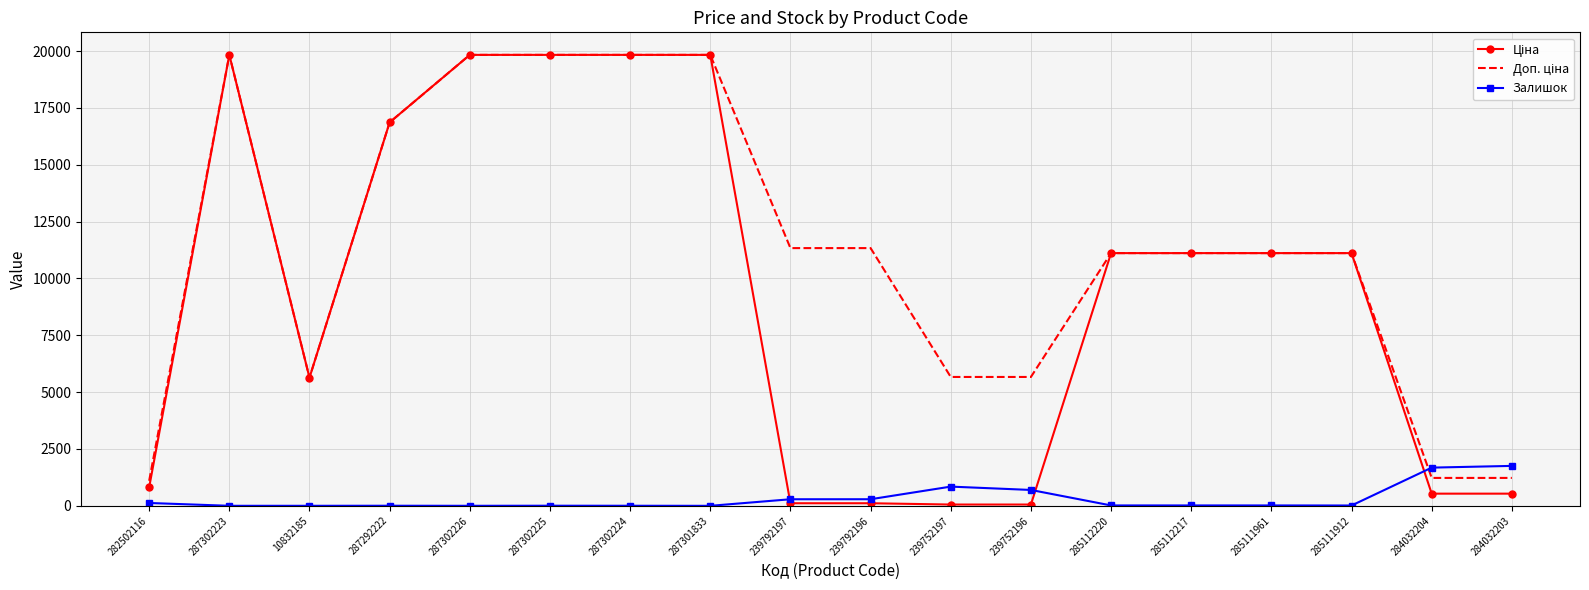

Is it true that Залишок equals 17.0 at 285112220?

True